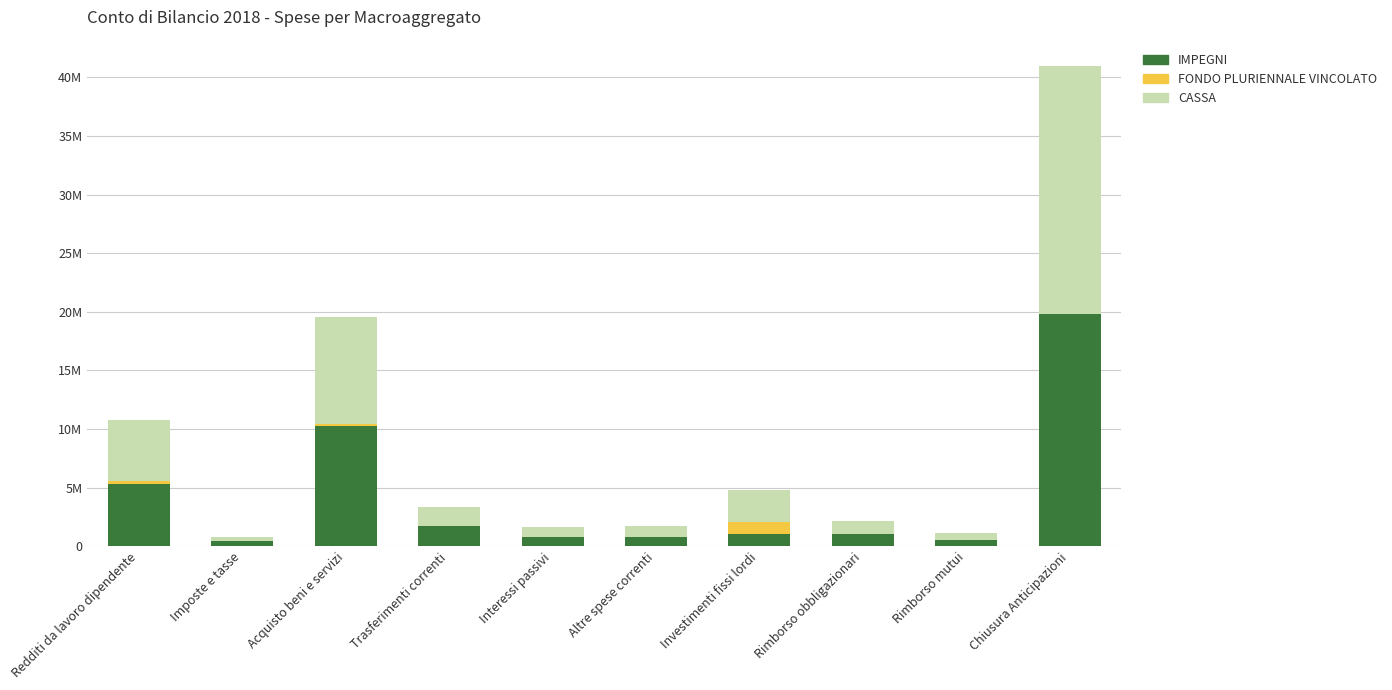

Which series has the largest total across all categories?

CASSA